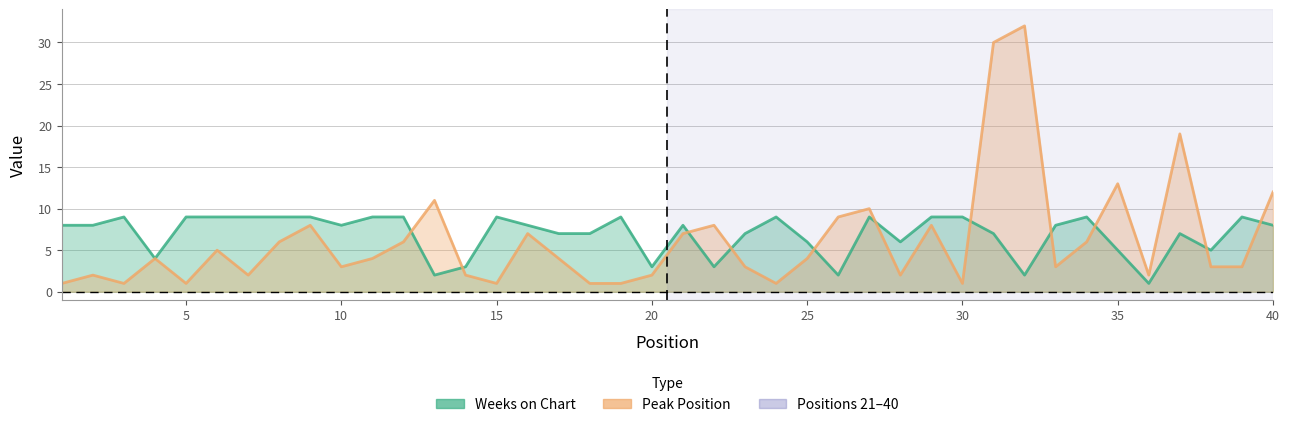

What is the value of the Peak Position point at the 34th from the left?

6